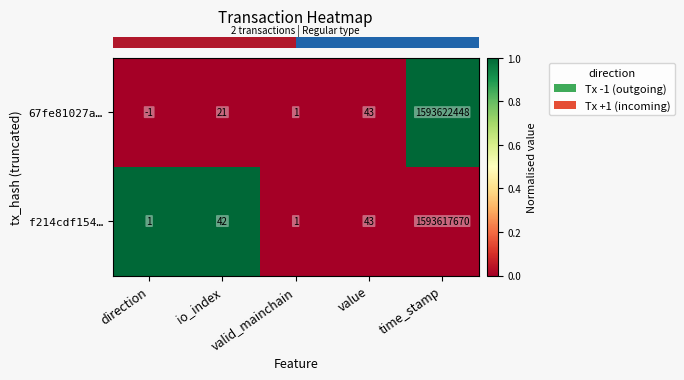

Is it true that f214cdf154… equals 0 at valid_mainchain?

False